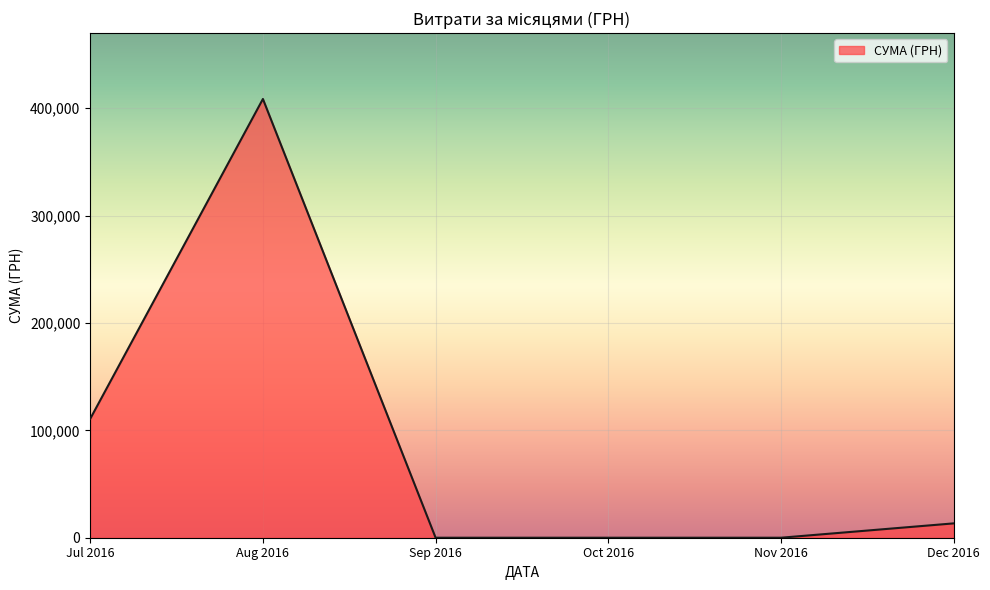

Is it true that the value at Jul 2016 is 176731.4?

False